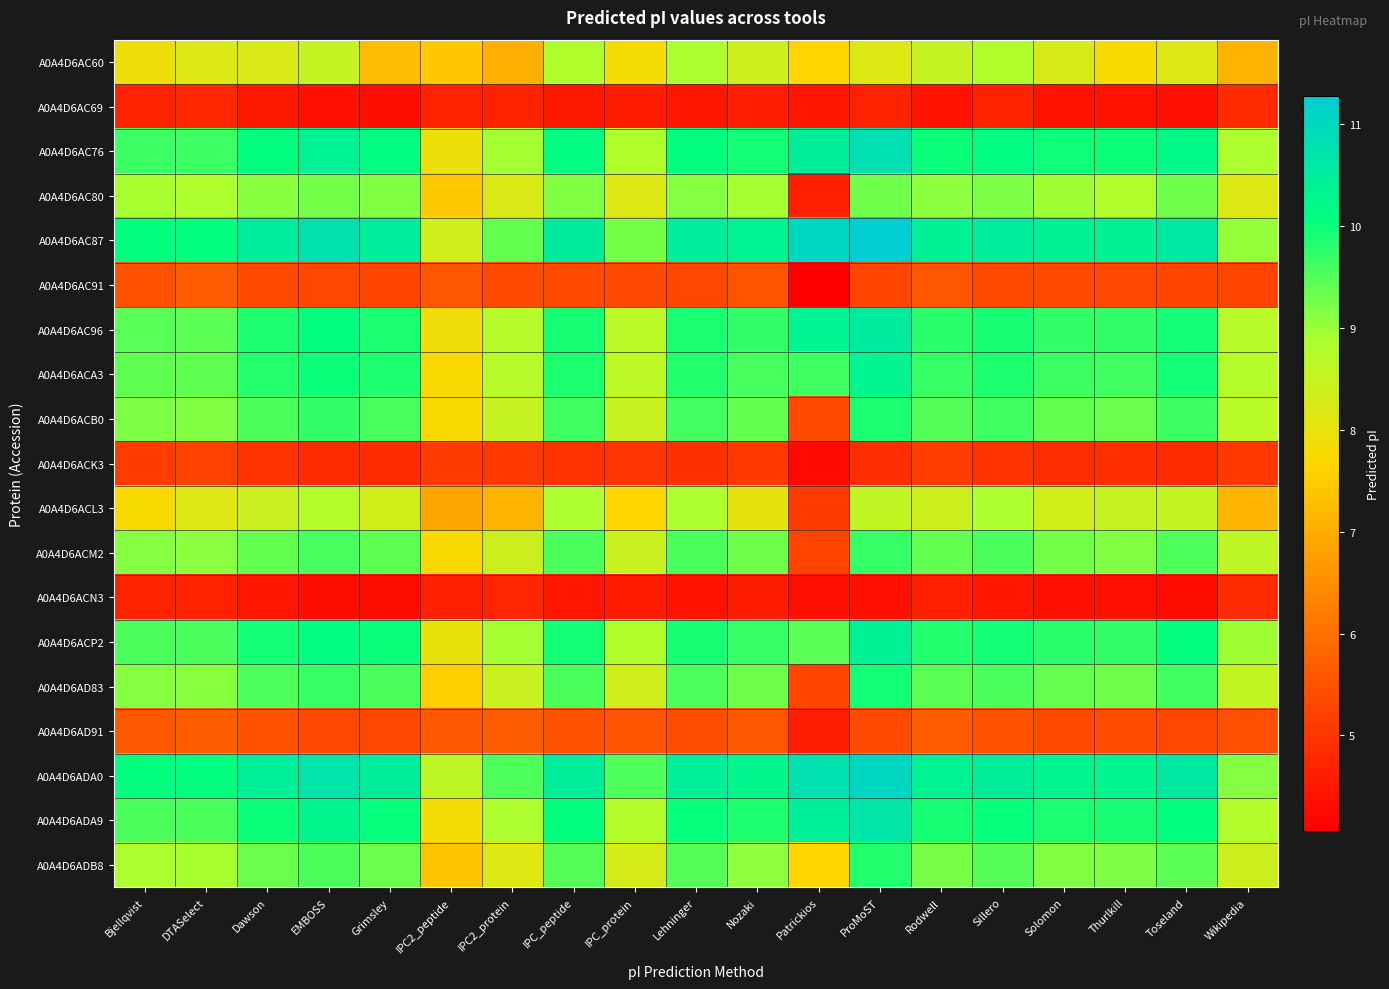

Reading left to right, list all the values displayed in this chart.

A0A4D6AC60: Bjellqvist=7.9	DTASelect=8.2	Dawson=8.2	EMBOSS=8.5	Grimsley=7.2	IPC2_peptide=7.4	IPC2_protein=7.0	IPC_peptide=8.8	IPC_protein=7.8	Lehninger=8.8	Nozaki=8.4	Patrickios=7.7	ProMoST=8.2	Rodwell=8.5	Sillero=8.8	Solomon=8.2	Thurlkill=7.8	Toseland=8.2	Wikipedia=7.1
A0A4D6AC69: Bjellqvist=4.7	DTASelect=4.7	Dawson=4.5	EMBOSS=4.4	Grimsley=4.3	IPC2_peptide=4.7	IPC2_protein=4.7	IPC_peptide=4.5	IPC_protein=4.6	Lehninger=4.5	Nozaki=4.6	Patrickios=4.4	ProMoST=4.7	Rodwell=4.4	Sillero=4.7	Solomon=4.4	Thurlkill=4.4	Toseland=4.4	Wikipedia=4.8
A0A4D6AC76: Bjellqvist=9.6	DTASelect=9.6	Dawson=10.1	EMBOSS=10.3	Grimsley=10.1	IPC2_peptide=7.9	IPC2_protein=8.9	IPC_peptide=10.1	IPC_protein=8.8	Lehninger=10.1	Nozaki=9.9	Patrickios=10.5	ProMoST=10.8	Rodwell=10.0	Sillero=10.1	Solomon=10.0	Thurlkill=10.0	Toseland=10.2	Wikipedia=8.8
A0A4D6AC80: Bjellqvist=8.9	DTASelect=8.8	Dawson=9.1	EMBOSS=9.3	Grimsley=9.2	IPC2_peptide=7.5	IPC2_protein=8.2	IPC_peptide=9.2	IPC_protein=8.2	Lehninger=9.1	Nozaki=8.9	Patrickios=4.6	ProMoST=9.3	Rodwell=9.1	Sillero=9.2	Solomon=9.0	Thurlkill=8.8	Toseland=9.3	Wikipedia=8.2
A0A4D6AC87: Bjellqvist=10.0	DTASelect=10.0	Dawson=10.5	EMBOSS=10.8	Grimsley=10.5	IPC2_peptide=8.3	IPC2_protein=9.4	IPC_peptide=10.5	IPC_protein=9.3	Lehninger=10.5	Nozaki=10.4	Patrickios=11.0	ProMoST=11.3	Rodwell=10.4	Sillero=10.5	Solomon=10.4	Thurlkill=10.4	Toseland=10.6	Wikipedia=9.0
A0A4D6AC91: Bjellqvist=5.5	DTASelect=5.7	Dawson=5.4	EMBOSS=5.3	Grimsley=5.3	IPC2_peptide=5.6	IPC2_protein=5.4	IPC_peptide=5.4	IPC_protein=5.3	Lehninger=5.3	Nozaki=5.5	Patrickios=4.1	ProMoST=5.3	Rodwell=5.6	Sillero=5.4	Solomon=5.4	Thurlkill=5.3	Toseland=5.2	Wikipedia=5.3
A0A4D6AC96: Bjellqvist=9.4	DTASelect=9.4	Dawson=9.8	EMBOSS=10.1	Grimsley=9.9	IPC2_peptide=7.9	IPC2_protein=8.7	IPC_peptide=9.9	IPC_protein=8.7	Lehninger=9.9	Nozaki=9.7	Patrickios=10.3	ProMoST=10.5	Rodwell=9.8	Sillero=9.9	Solomon=9.7	Thurlkill=9.7	Toseland=9.9	Wikipedia=8.7
A0A4D6ACA3: Bjellqvist=9.4	DTASelect=9.4	Dawson=9.8	EMBOSS=10.0	Grimsley=9.9	IPC2_peptide=7.7	IPC2_protein=8.7	IPC_peptide=9.8	IPC_protein=8.6	Lehninger=9.8	Nozaki=9.6	Patrickios=9.6	ProMoST=10.3	Rodwell=9.7	Sillero=9.8	Solomon=9.6	Thurlkill=9.6	Toseland=9.9	Wikipedia=8.8
A0A4D6ACB0: Bjellqvist=9.2	DTASelect=9.2	Dawson=9.5	EMBOSS=9.7	Grimsley=9.6	IPC2_peptide=7.7	IPC2_protein=8.5	IPC_peptide=9.6	IPC_protein=8.5	Lehninger=9.6	Nozaki=9.4	Patrickios=5.4	ProMoST=9.9	Rodwell=9.5	Sillero=9.6	Solomon=9.4	Thurlkill=9.3	Toseland=9.7	Wikipedia=8.7
A0A4D6ACK3: Bjellqvist=5.1	DTASelect=5.2	Dawson=5.0	EMBOSS=4.8	Grimsley=4.8	IPC2_peptide=5.1	IPC2_protein=5.1	IPC_peptide=5.0	IPC_protein=5.0	Lehninger=4.9	Nozaki=5.1	Patrickios=4.3	ProMoST=4.9	Rodwell=5.1	Sillero=5.0	Solomon=4.9	Thurlkill=4.9	Toseland=4.8	Wikipedia=5.0
A0A4D6ACL3: Bjellqvist=7.8	DTASelect=8.2	Dawson=8.5	EMBOSS=8.7	Grimsley=8.3	IPC2_peptide=6.9	IPC2_protein=7.1	IPC_peptide=8.9	IPC_protein=7.7	Lehninger=8.8	Nozaki=8.0	Patrickios=5.1	ProMoST=8.6	Rodwell=8.4	Sillero=8.9	Solomon=8.3	Thurlkill=8.5	Toseland=8.6	Wikipedia=7.1
A0A4D6ACM2: Bjellqvist=9.1	DTASelect=9.1	Dawson=9.4	EMBOSS=9.6	Grimsley=9.4	IPC2_peptide=7.7	IPC2_protein=8.4	IPC_peptide=9.5	IPC_protein=8.5	Lehninger=9.5	Nozaki=9.3	Patrickios=5.2	ProMoST=9.7	Rodwell=9.4	Sillero=9.5	Solomon=9.3	Thurlkill=9.2	Toseland=9.5	Wikipedia=8.6
A0A4D6ACN3: Bjellqvist=4.7	DTASelect=4.7	Dawson=4.5	EMBOSS=4.3	Grimsley=4.3	IPC2_peptide=4.6	IPC2_protein=4.7	IPC_peptide=4.5	IPC_protein=4.5	Lehninger=4.4	Nozaki=4.6	Patrickios=4.4	ProMoST=4.4	Rodwell=4.6	Sillero=4.5	Solomon=4.4	Thurlkill=4.4	Toseland=4.3	Wikipedia=4.8
A0A4D6ACP2: Bjellqvist=9.5	DTASelect=9.5	Dawson=9.9	EMBOSS=10.1	Grimsley=10.0	IPC2_peptide=8.0	IPC2_protein=8.9	IPC_peptide=9.9	IPC_protein=8.8	Lehninger=9.9	Nozaki=9.7	Patrickios=9.4	ProMoST=10.4	Rodwell=9.8	Sillero=9.9	Solomon=9.8	Thurlkill=9.7	Toseland=10.1	Wikipedia=8.9
A0A4D6AD83: Bjellqvist=9.1	DTASelect=9.1	Dawson=9.5	EMBOSS=9.7	Grimsley=9.5	IPC2_peptide=7.5	IPC2_protein=8.5	IPC_peptide=9.5	IPC_protein=8.3	Lehninger=9.5	Nozaki=9.3	Patrickios=5.3	ProMoST=9.9	Rodwell=9.4	Sillero=9.5	Solomon=9.4	Thurlkill=9.3	Toseland=9.6	Wikipedia=8.6
A0A4D6AD91: Bjellqvist=5.6	DTASelect=5.7	Dawson=5.5	EMBOSS=5.3	Grimsley=5.3	IPC2_peptide=5.6	IPC2_protein=5.7	IPC_peptide=5.5	IPC_protein=5.5	Lehninger=5.4	Nozaki=5.6	Patrickios=4.6	ProMoST=5.4	Rodwell=5.7	Sillero=5.5	Solomon=5.4	Thurlkill=5.4	Toseland=5.3	Wikipedia=5.5
A0A4D6ADA0: Bjellqvist=10.1	DTASelect=10.1	Dawson=10.4	EMBOSS=10.7	Grimsley=10.5	IPC2_peptide=8.6	IPC2_protein=9.5	IPC_peptide=10.5	IPC_protein=9.5	Lehninger=10.4	Nozaki=10.3	Patrickios=10.8	ProMoST=11.0	Rodwell=10.3	Sillero=10.5	Solomon=10.3	Thurlkill=10.3	Toseland=10.6	Wikipedia=9.2
A0A4D6ADA9: Bjellqvist=9.5	DTASelect=9.5	Dawson=10.0	EMBOSS=10.3	Grimsley=10.0	IPC2_peptide=7.8	IPC2_protein=8.8	IPC_peptide=10.0	IPC_protein=8.8	Lehninger=10.0	Nozaki=9.8	Patrickios=10.4	ProMoST=10.7	Rodwell=9.9	Sillero=10.0	Solomon=9.9	Thurlkill=9.9	Toseland=10.1	Wikipedia=8.8
A0A4D6ADB8: Bjellqvist=8.9	DTASelect=8.9	Dawson=9.3	EMBOSS=9.5	Grimsley=9.3	IPC2_peptide=7.4	IPC2_protein=8.2	IPC_peptide=9.5	IPC_protein=8.3	Lehninger=9.5	Nozaki=9.1	Patrickios=7.7	ProMoST=9.8	Rodwell=9.2	Sillero=9.5	Solomon=9.2	Thurlkill=9.2	Toseland=9.4	Wikipedia=8.4